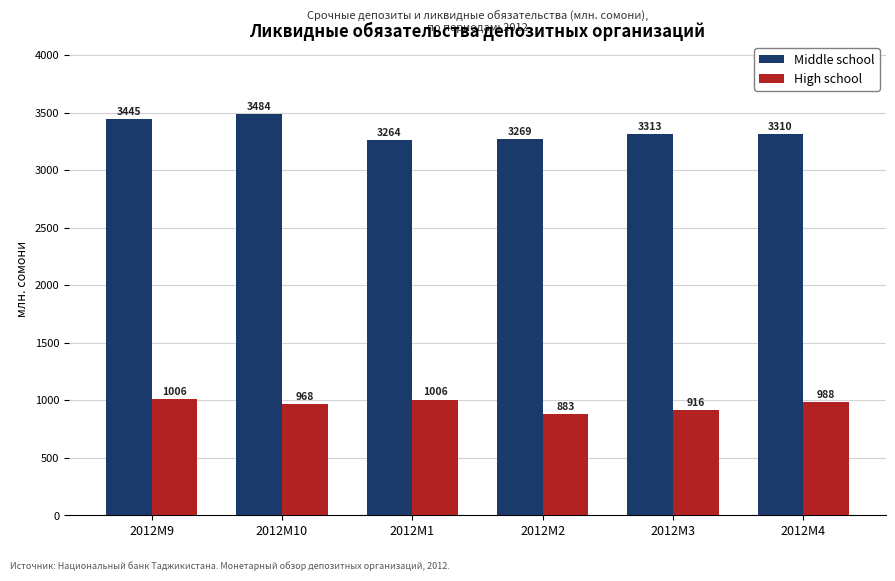

What is the smallest value displayed?

882.9